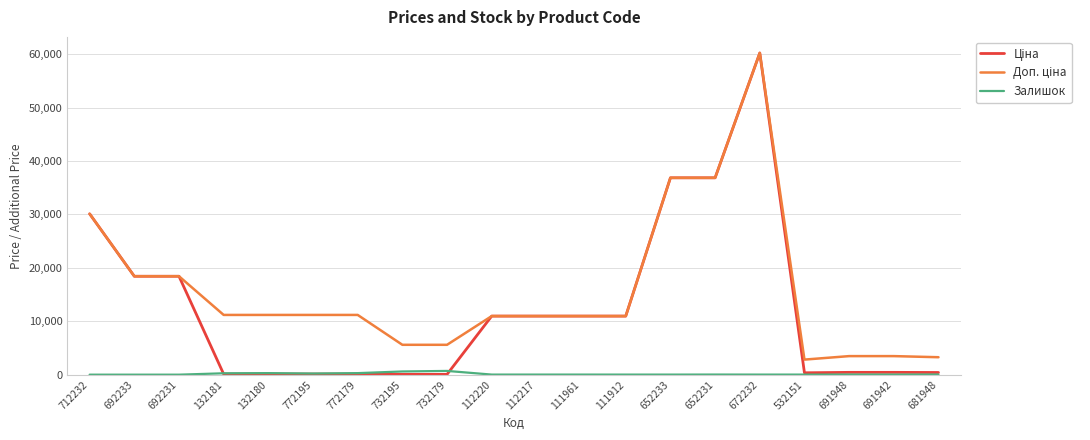

At which category is the sum across all series the highest?

672232